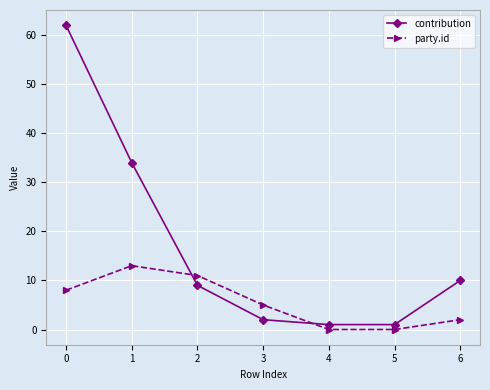

Which series has the widest spread of values?

contribution